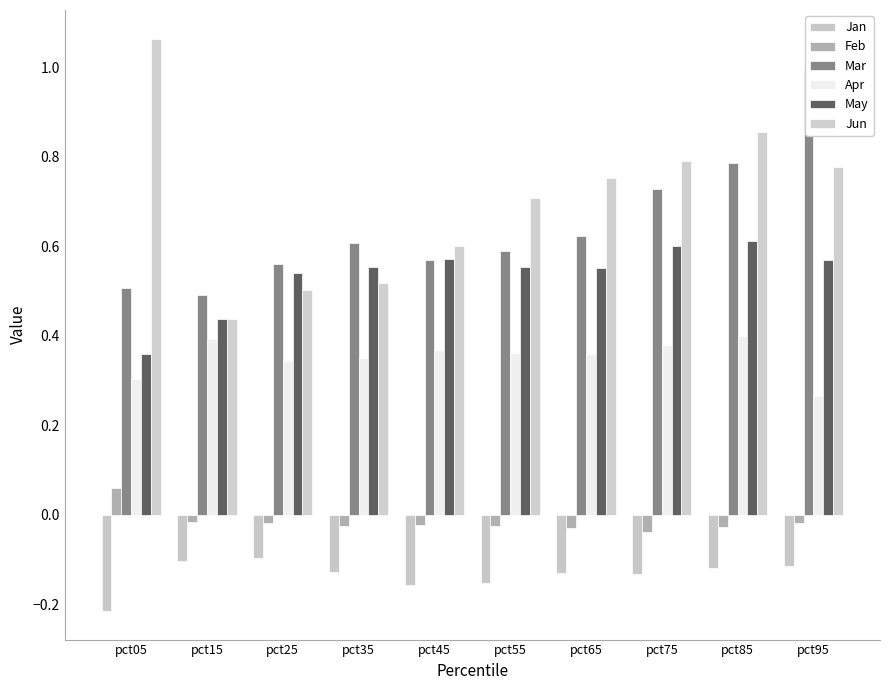

Which has a higher value, pct95 or pct15?

pct15